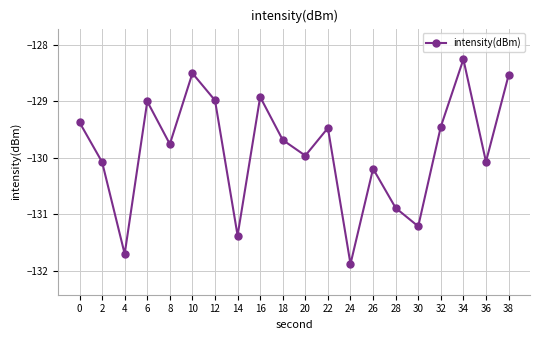

Which has a higher value, 22 or 18?

22